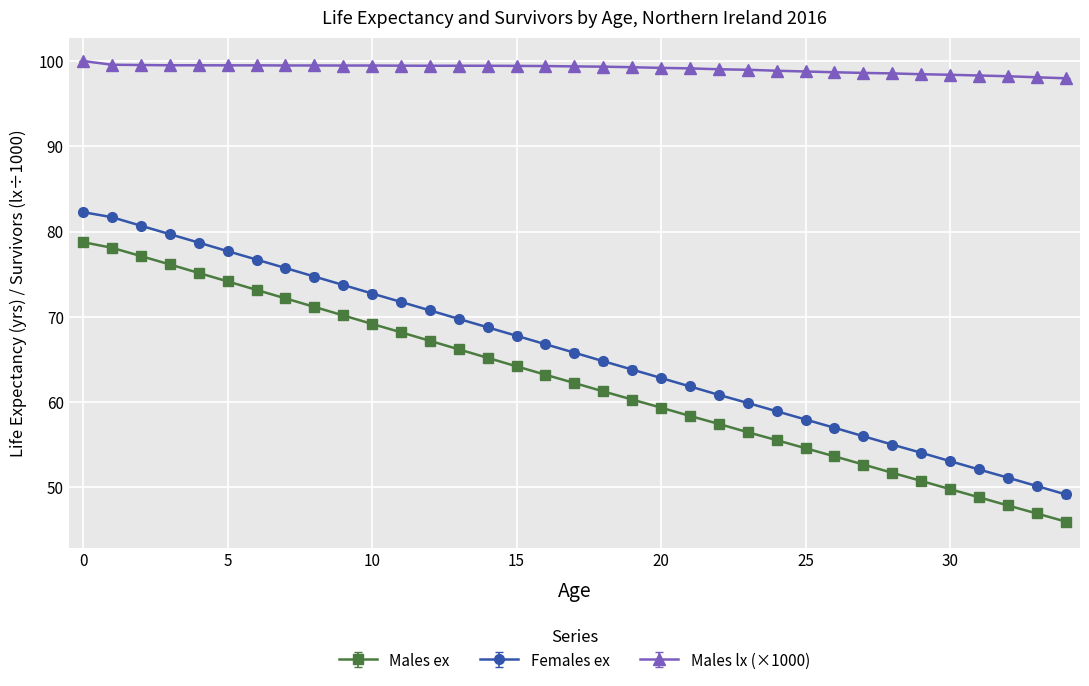

Which series has the largest range (max minus min)?

Females ex